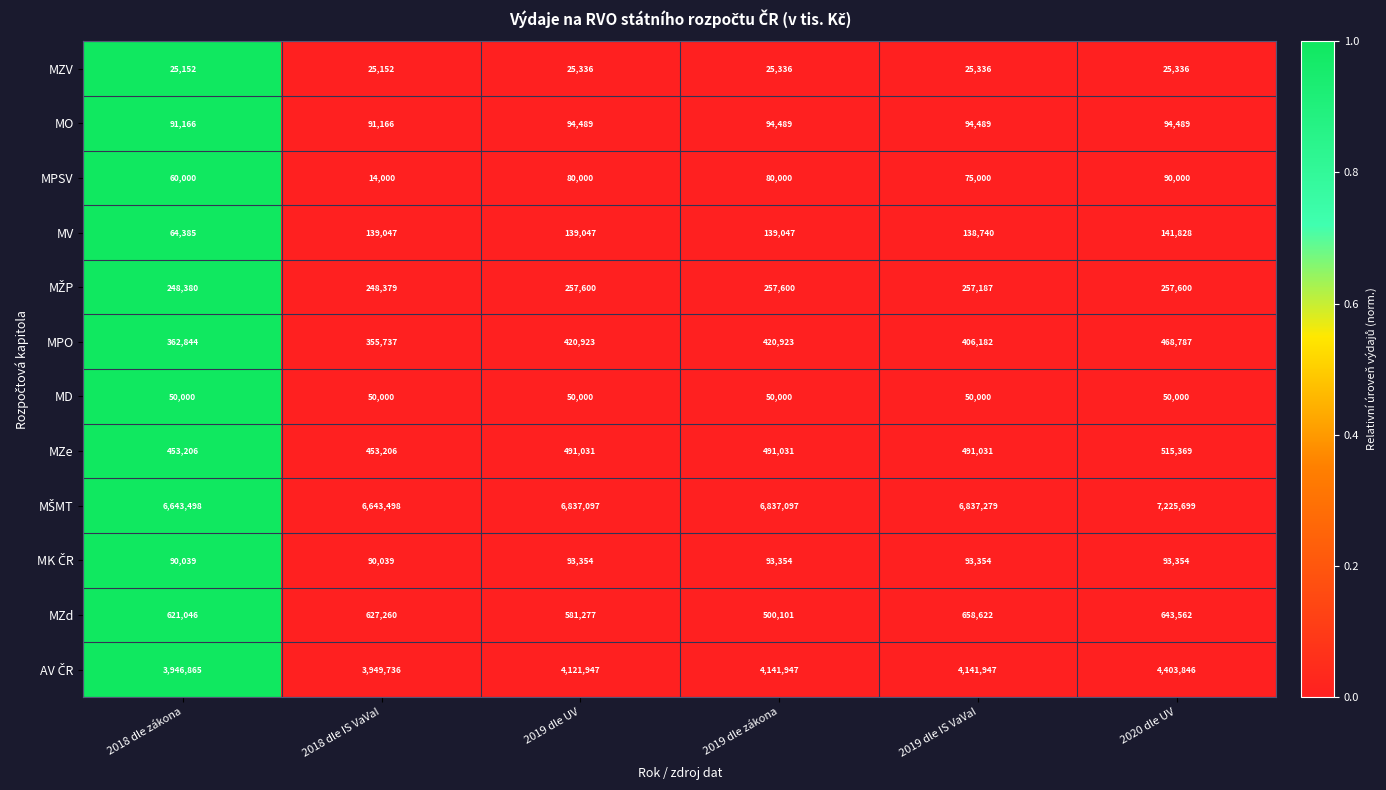

At which category is the sum across all series the highest?

2020 dle UV